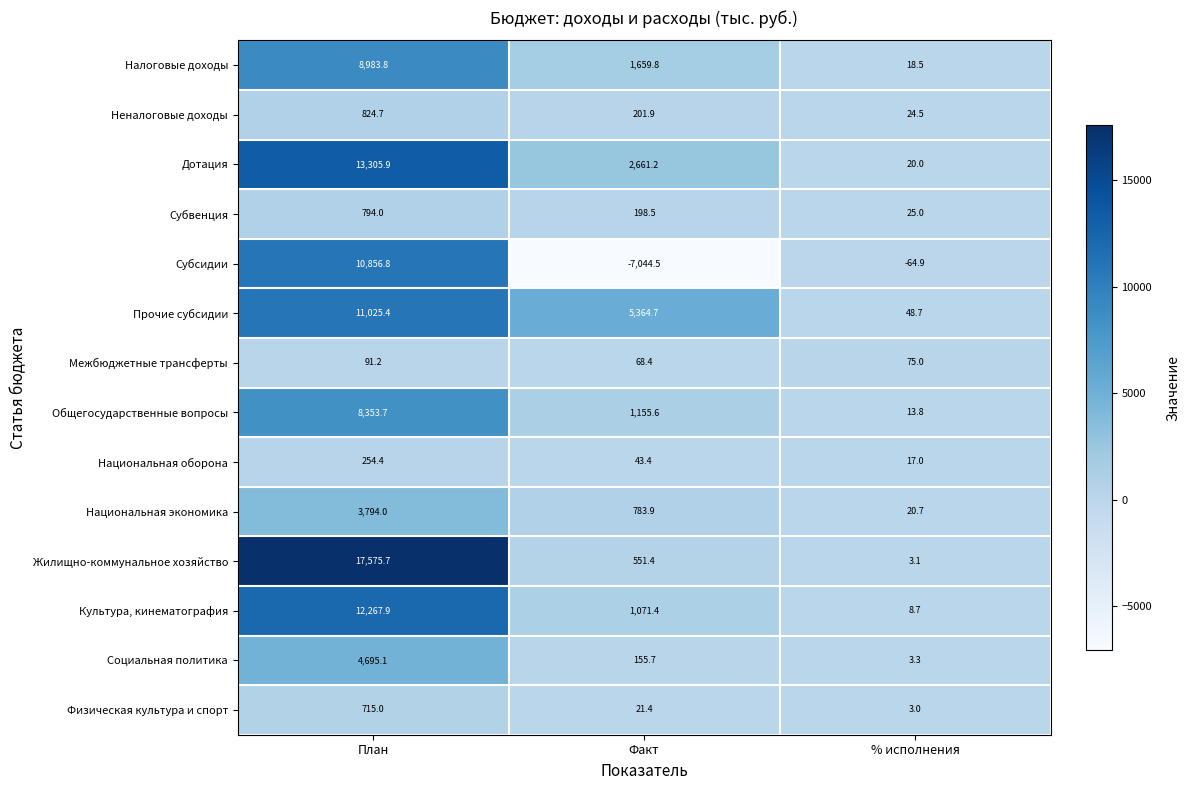

The value of Культура, кинематография at % исполнения is 8.7. True or false?

True